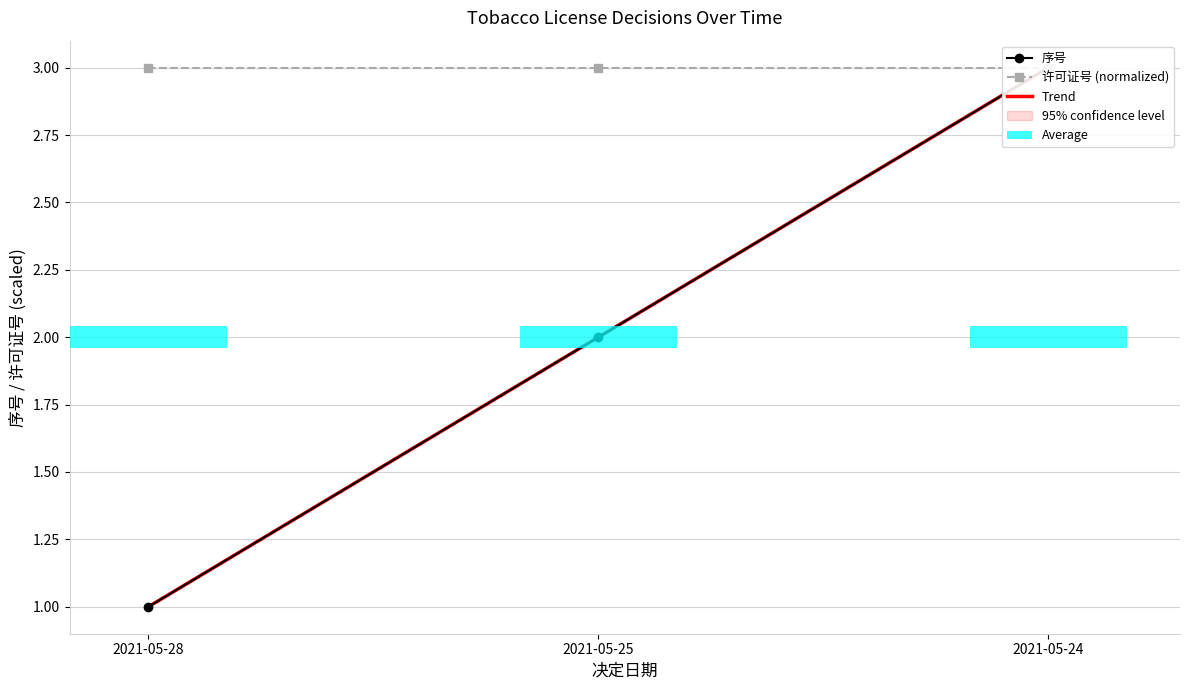

What is the value of the Trend bar at the 2nd from the left?

2.0